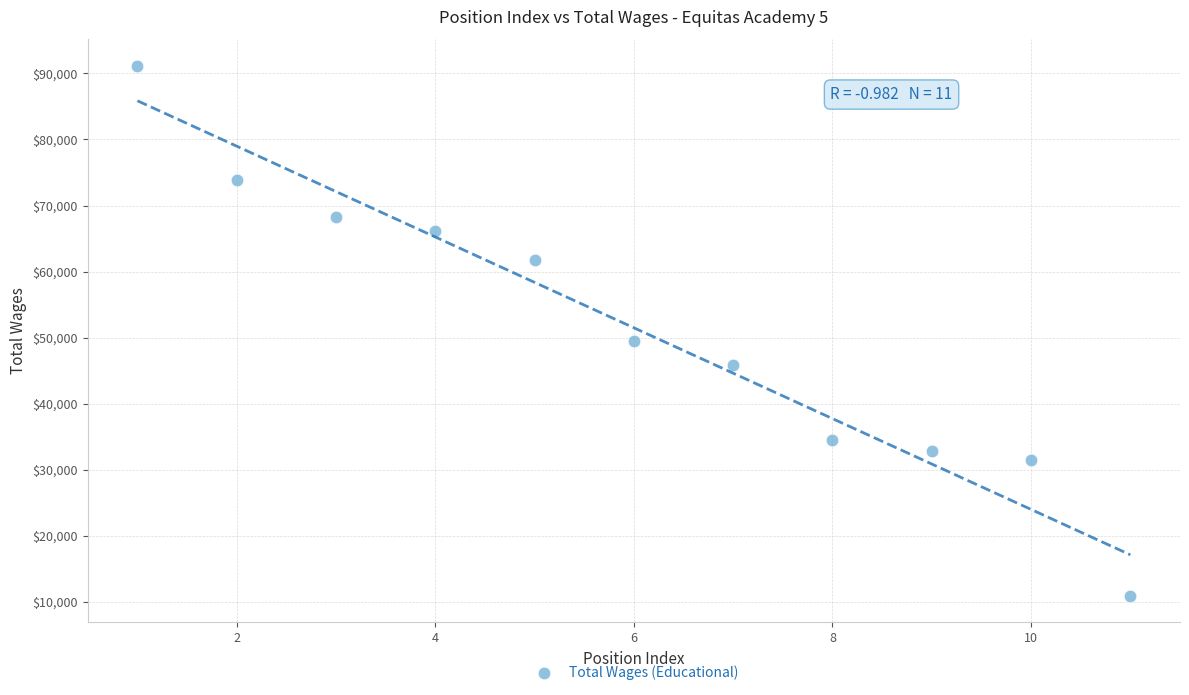

What Y value in the scatter plot is closest to 51030?

49533